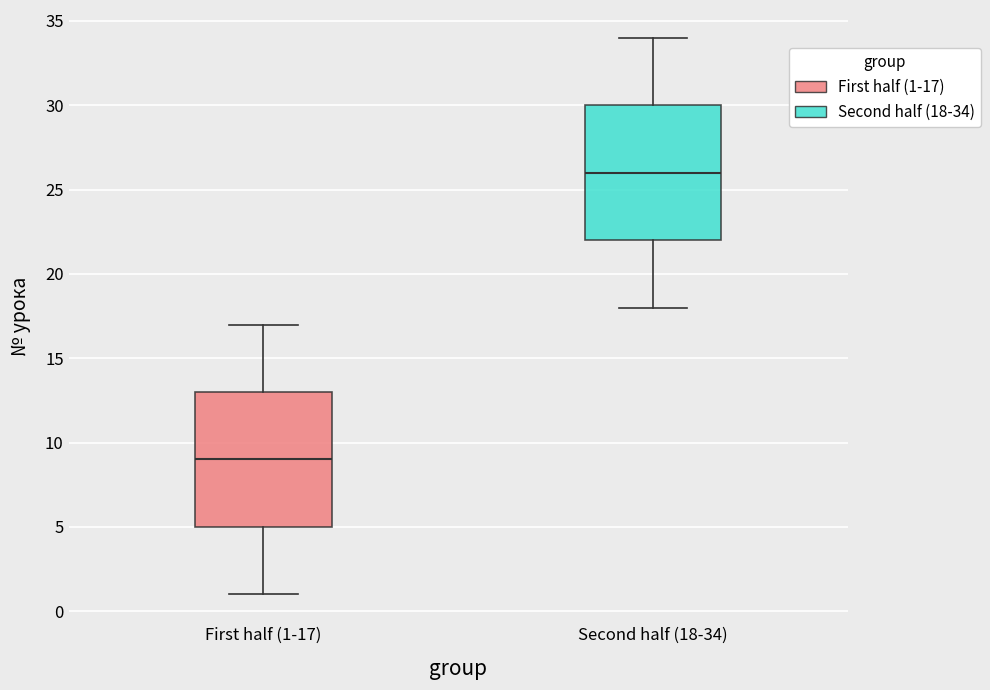

Where does the lower whisker of the box for First half (1-17) end on the y-axis? The values are not printed on the chart, so give them approximately, as read against the axis.

1